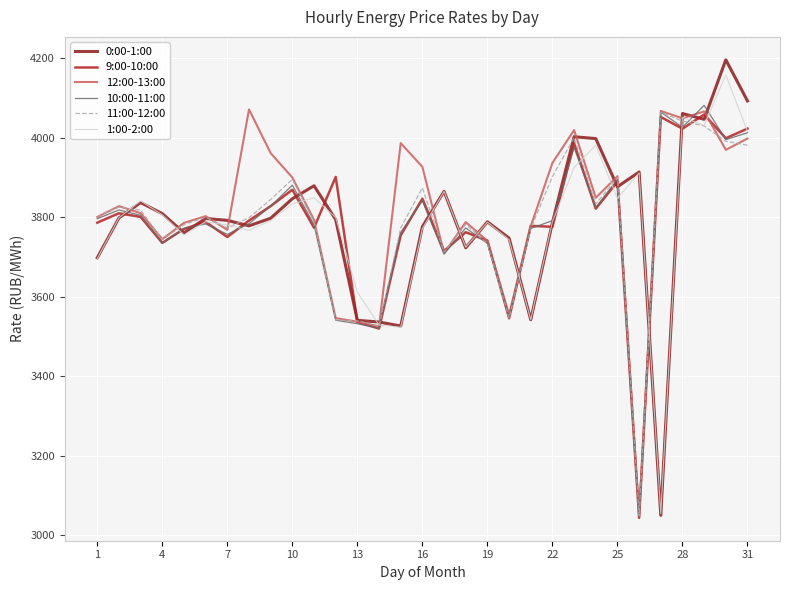

Which series has the widest spread of values?

0:00-1:00